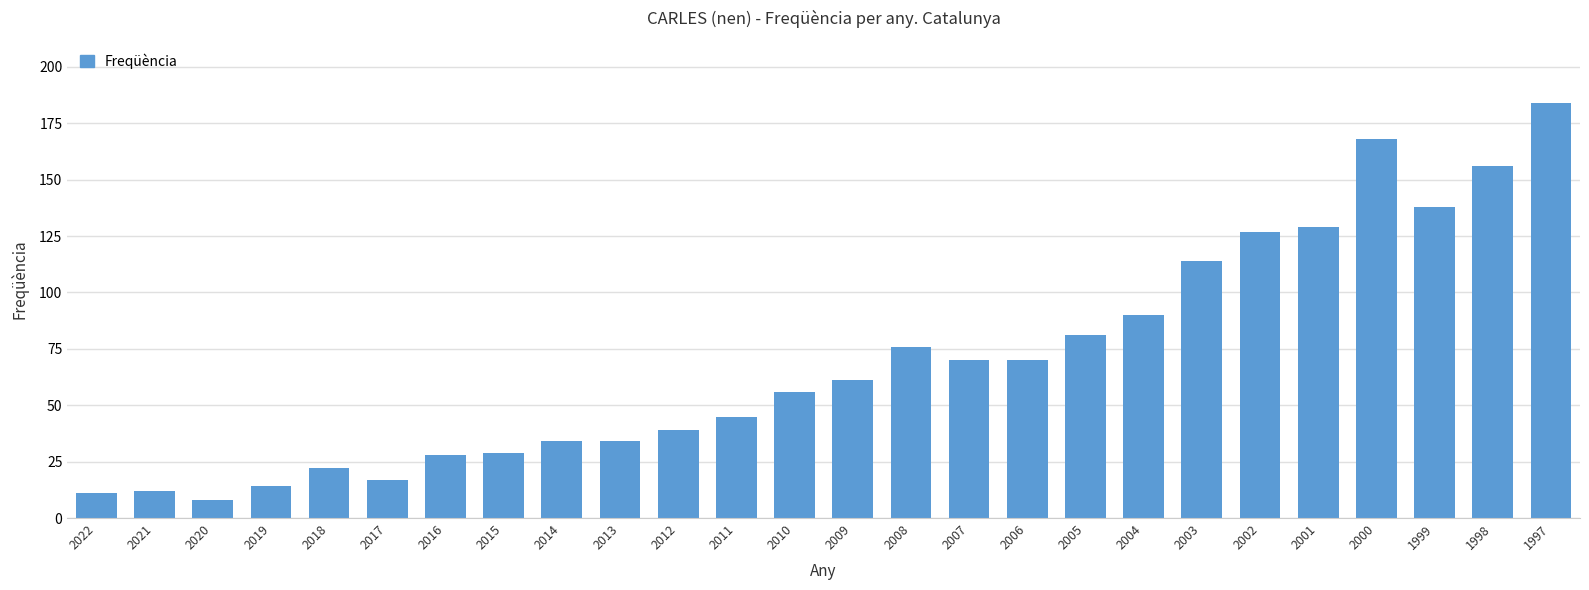

Between 2016 and 2019, which is larger?

2016